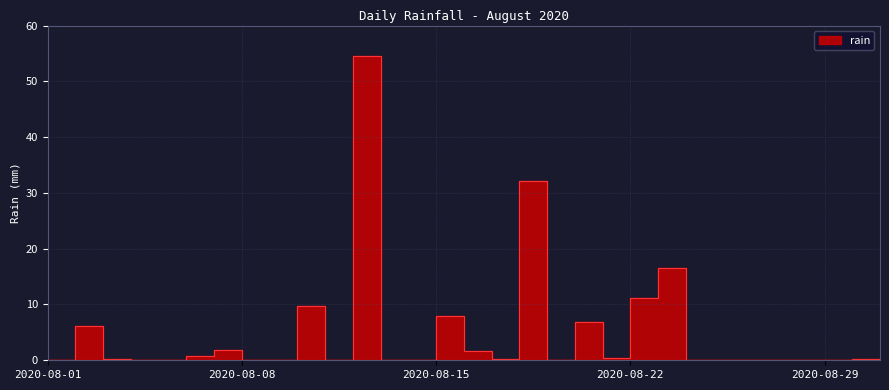

What is the maximum value shown in the chart?

54.6